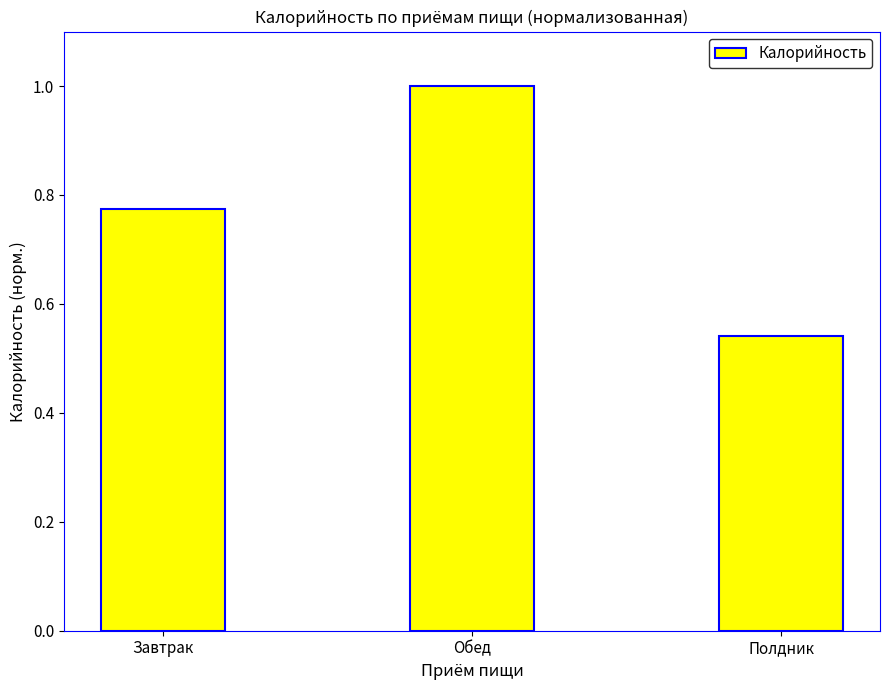

What is the difference between the values at Завтрак and Обед?

0.2